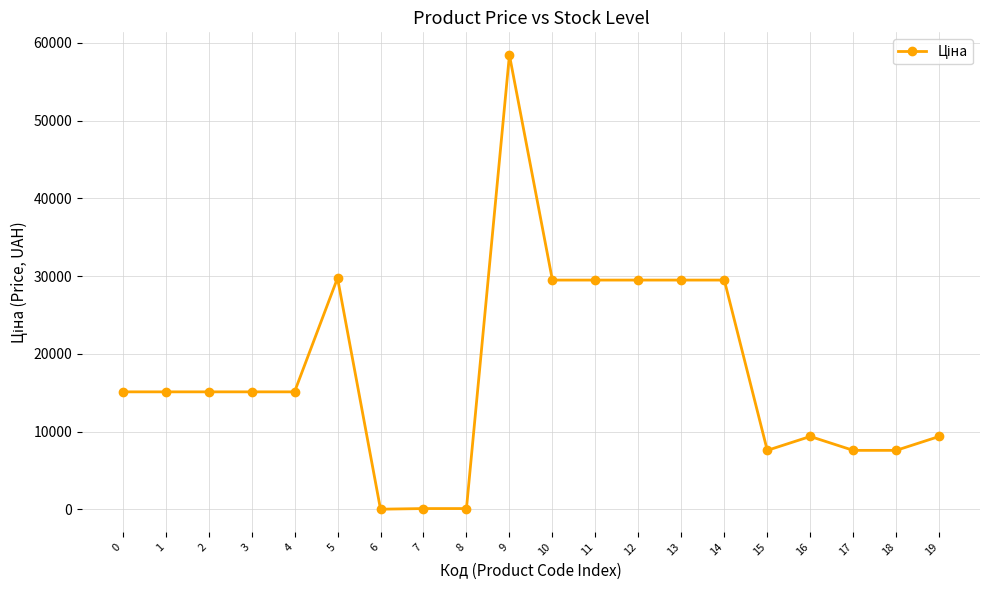

The value at 18 is 10540.4. True or false?

False